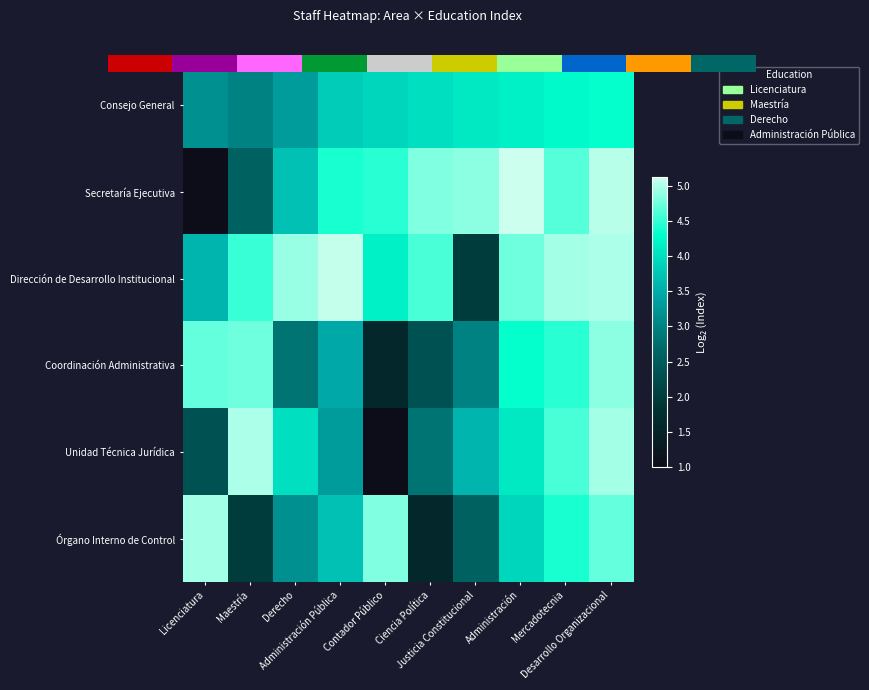

At which category is the sum across all series the highest?

Desarrollo Organizacional